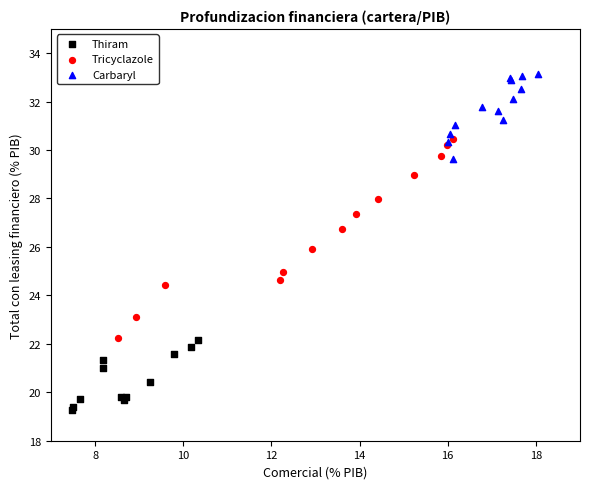

Which series has the largest Y range (max minus min)?

Tricyclazole